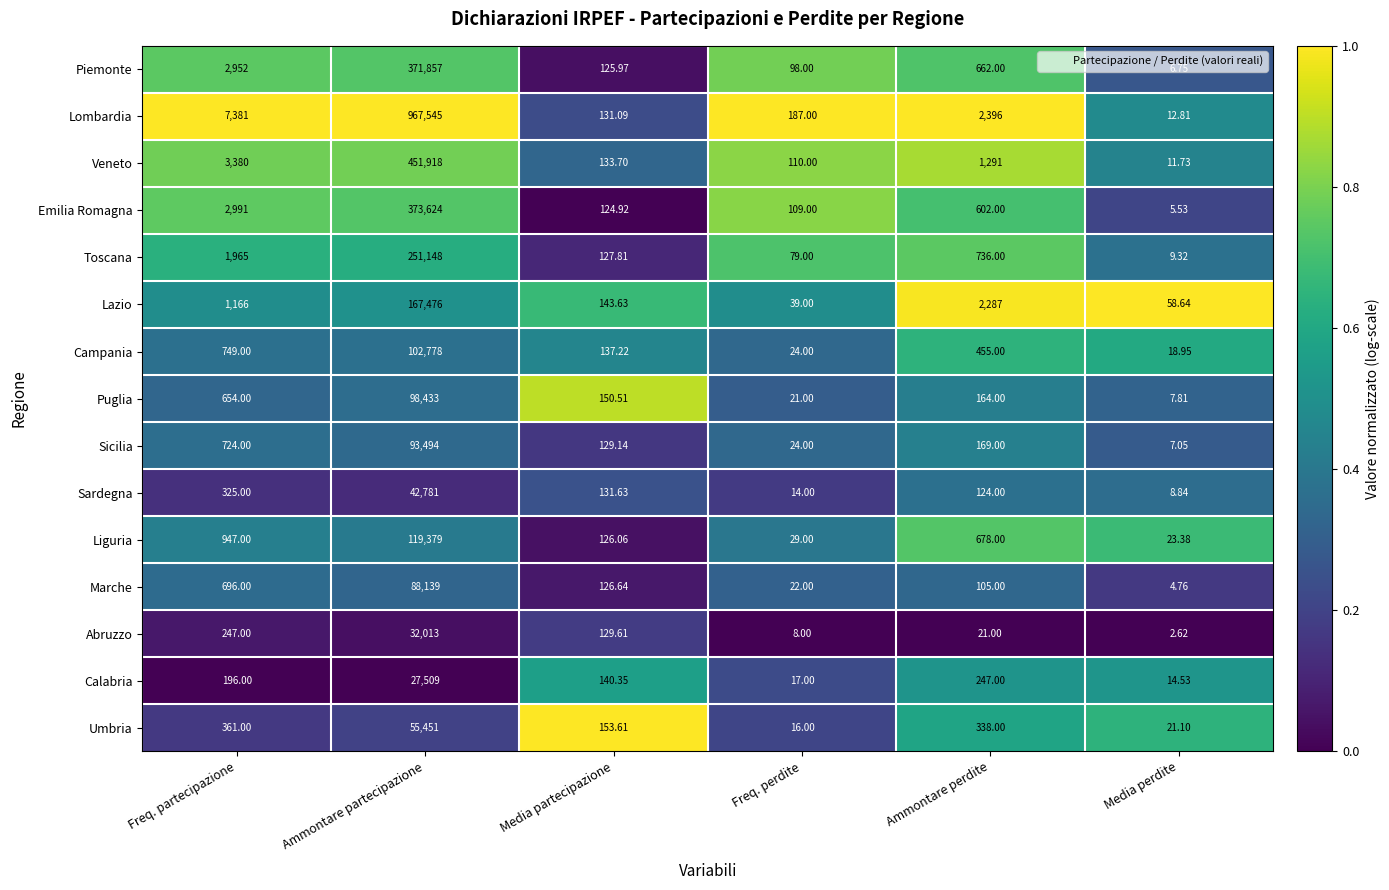

Which series has the largest total across all categories?

Lombardia